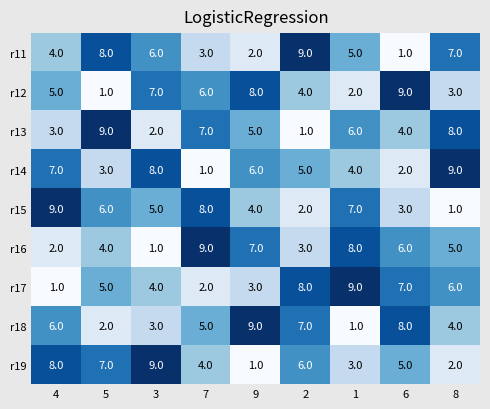

True or false: r14 has a value of 8 at 3.

True